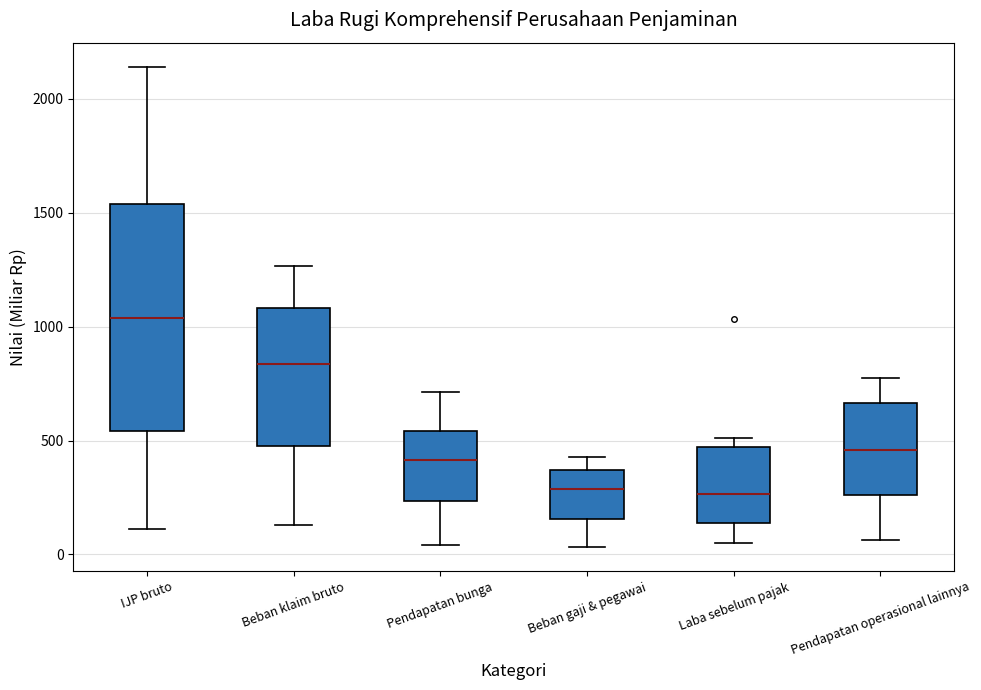

Reading left to right, transcribe this box plot: for each box, give where its median line is, the range the box spans, and where its two whiskers end, as read against the y-axis. The values are not printed on the chart, so give them approximately, as read against the axis.

IJP bruto: median 1050, box 550 to 1550, whiskers 100 to 2150
Beban klaim bruto: median 850, box 500 to 1100, whiskers 150 to 1250
Pendapatan bunga: median 400, box 250 to 550, whiskers 50 to 700
Beban gaji & pegawai: median 300, box 150 to 350, whiskers 50 to 450
Laba sebelum pajak: median 250, box 150 to 450, whiskers 50 to 500
Pendapatan operasional lainnya: median 450, box 250 to 650, whiskers 50 to 750